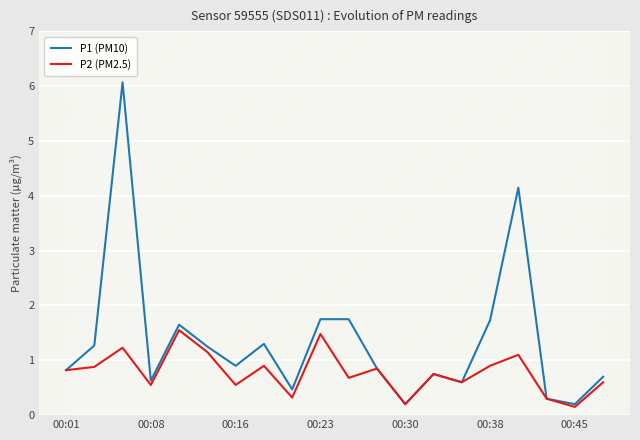

What is the maximum value for P1 (PM10)?

6.1